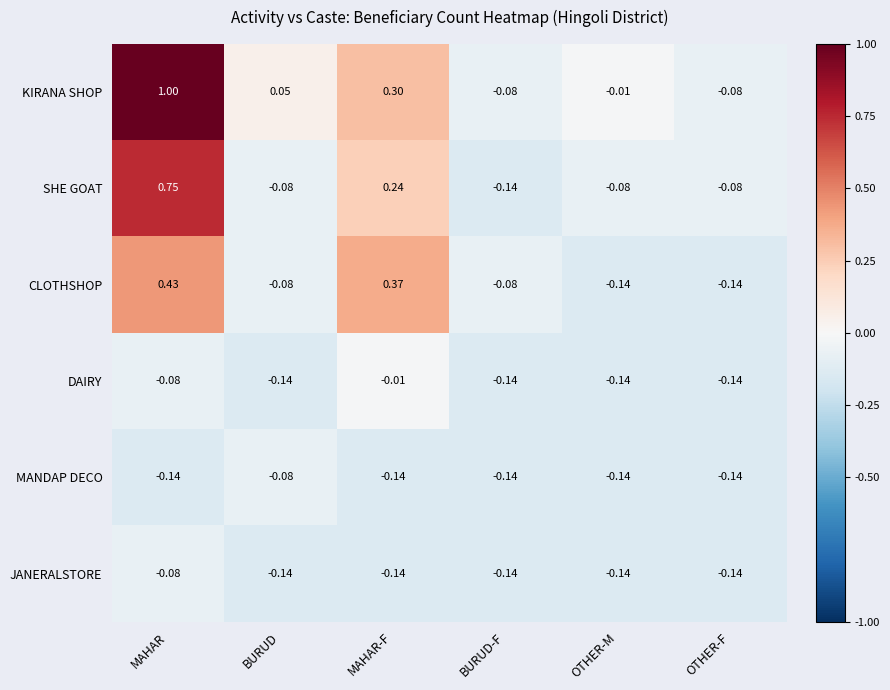

Between OTHER-M and OTHER-F, which series saw the biggest shift?

KIRANA SHOP